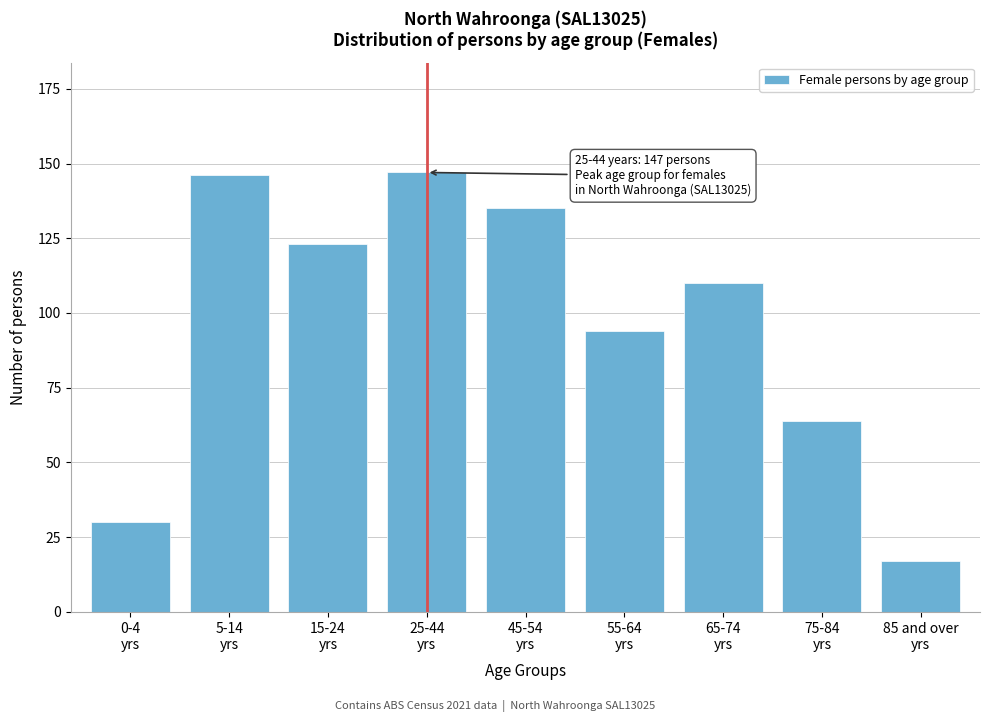

Reading left to right, extract all data points from this chart.

30	146	123	147	135	94	110	64	17